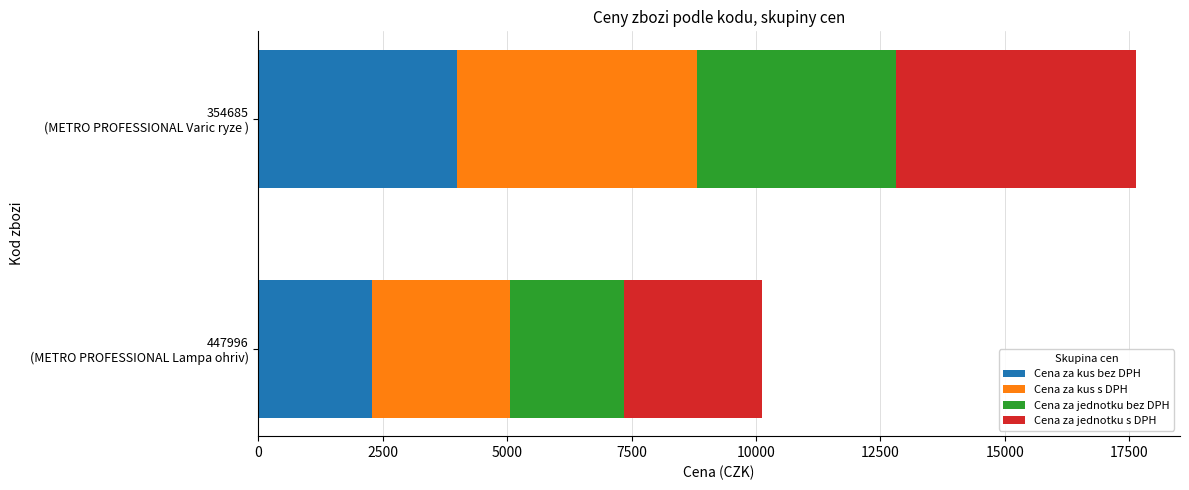

What is the sum of all Cena za kus bez DPH values?

6280.0